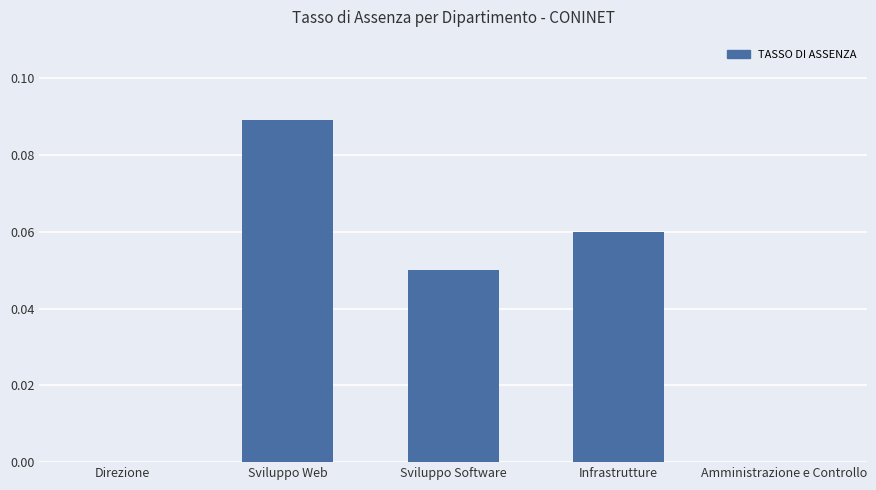

Are the bars grouped side by side (vs. stacked)?

No